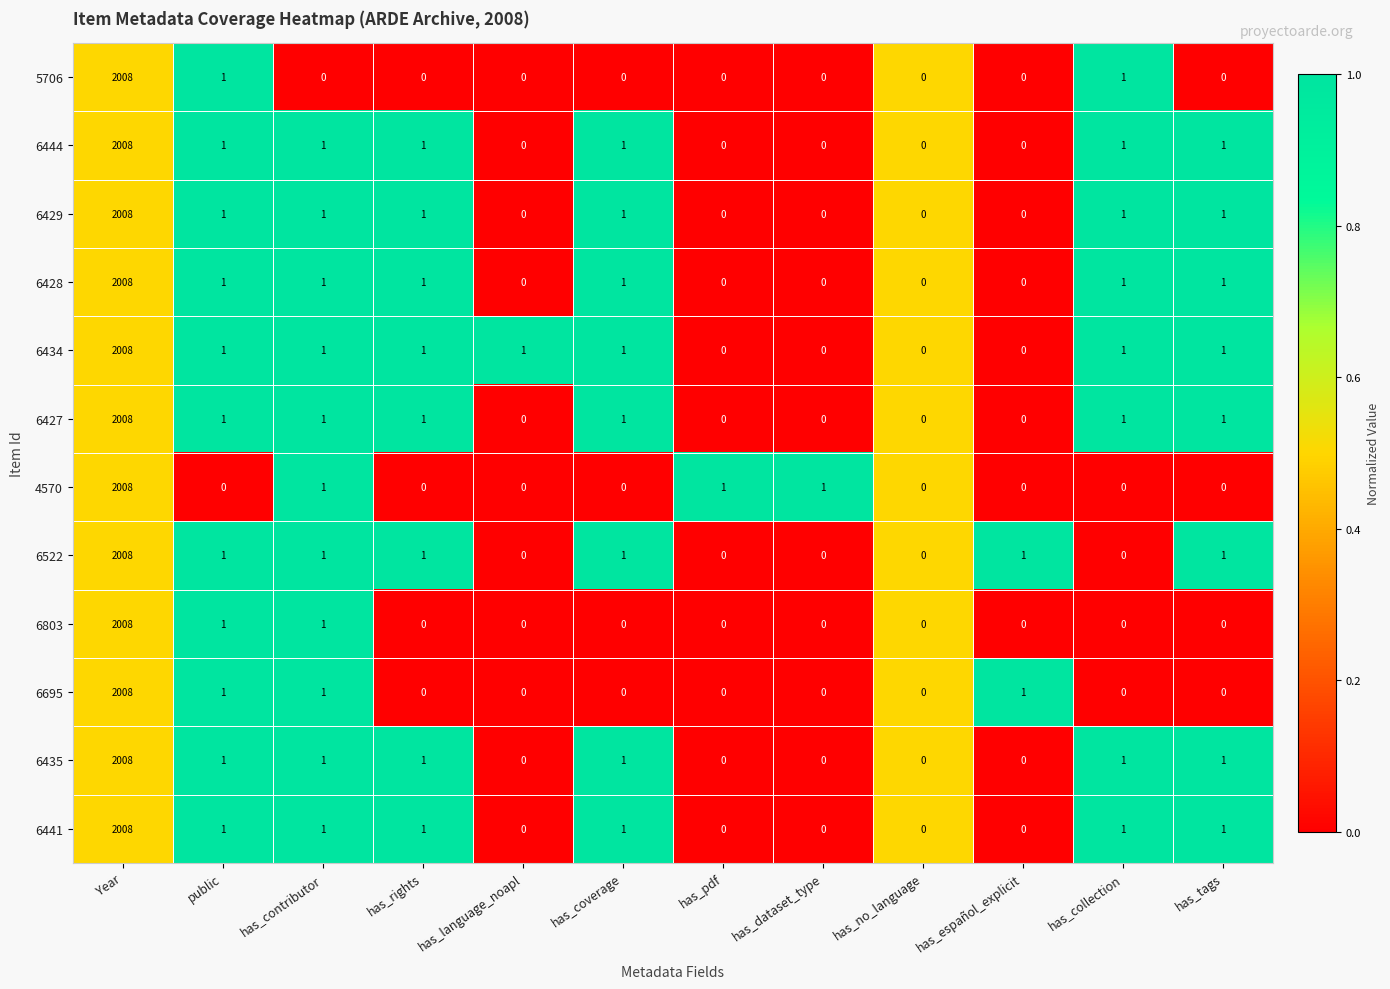

At which label does 6441 first exceed 1?

Year